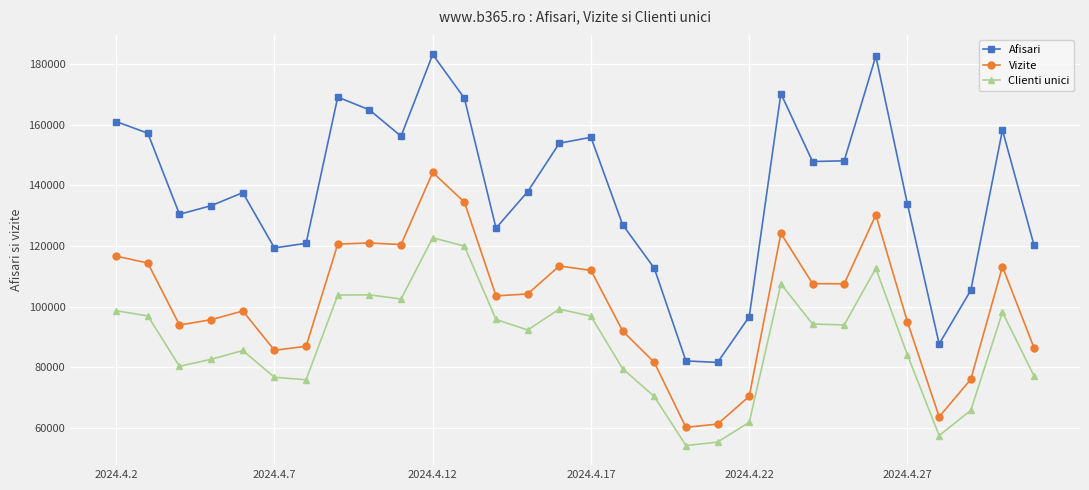

Which series has the largest total across all categories?

Afisari